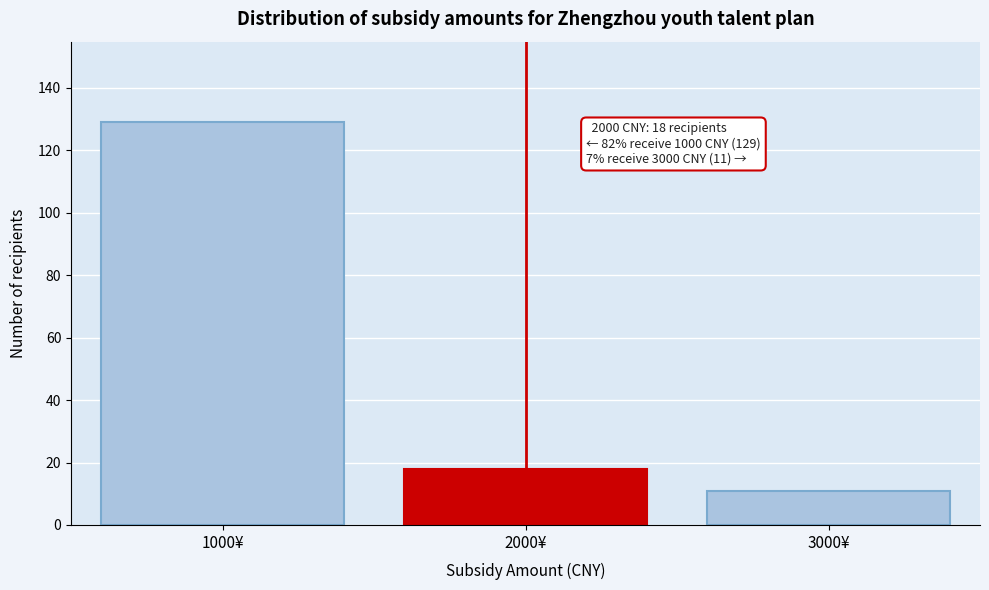

Reading right to left, what are all the values shown in this chart?

11	18	129